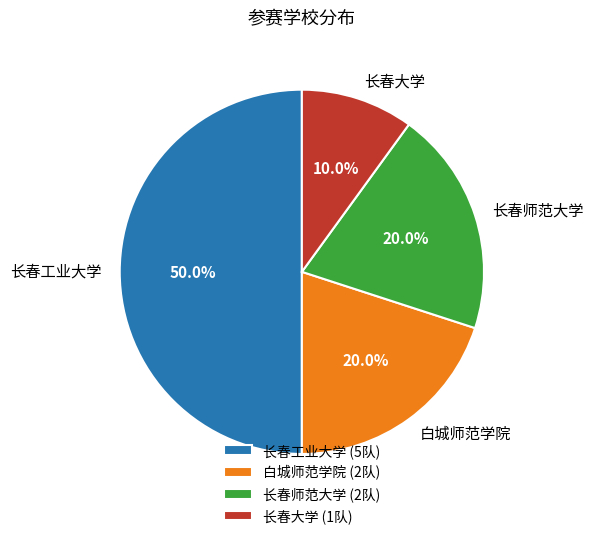

What percentage is NOT represented by 长春工业大学?

50.0%